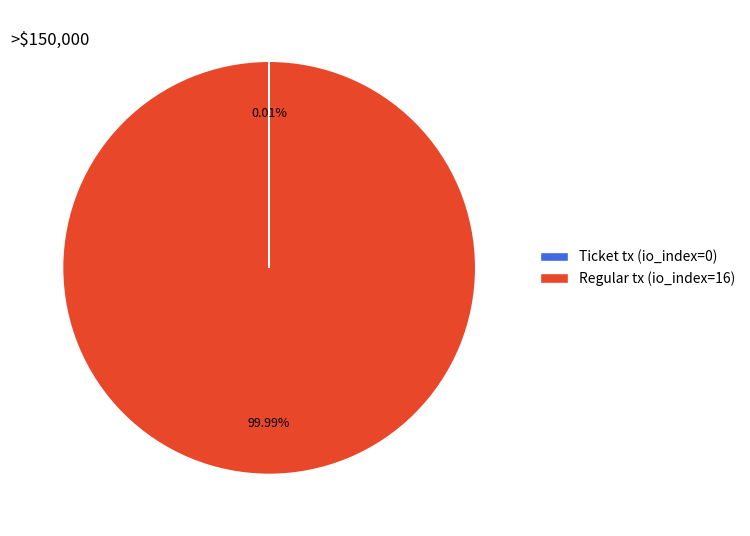

To the nearest percent, what portion does Regular tx (io_index=16) represent?

100%